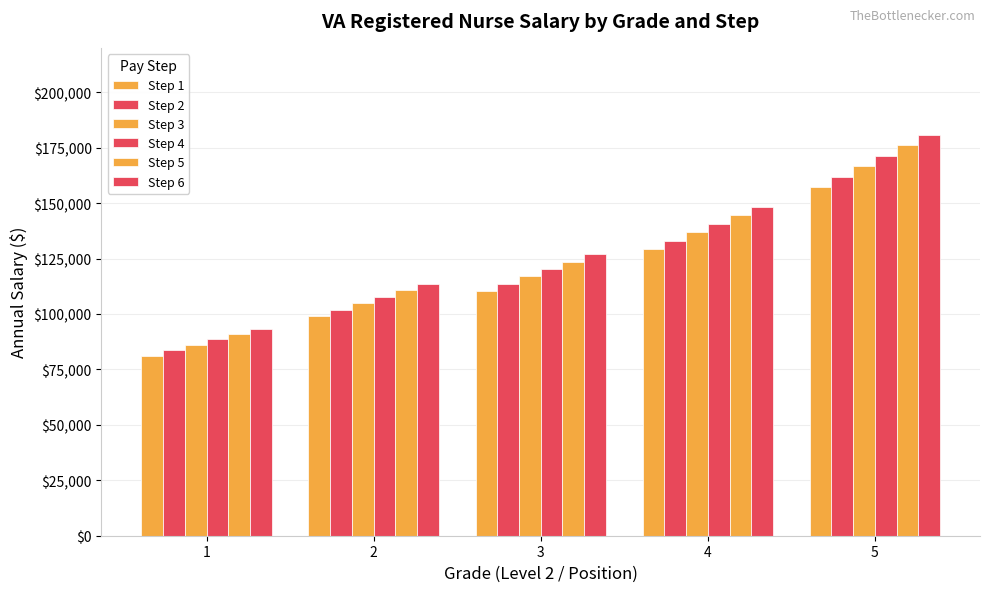

The value of Step 1 at 2 is 171889. True or false?

False